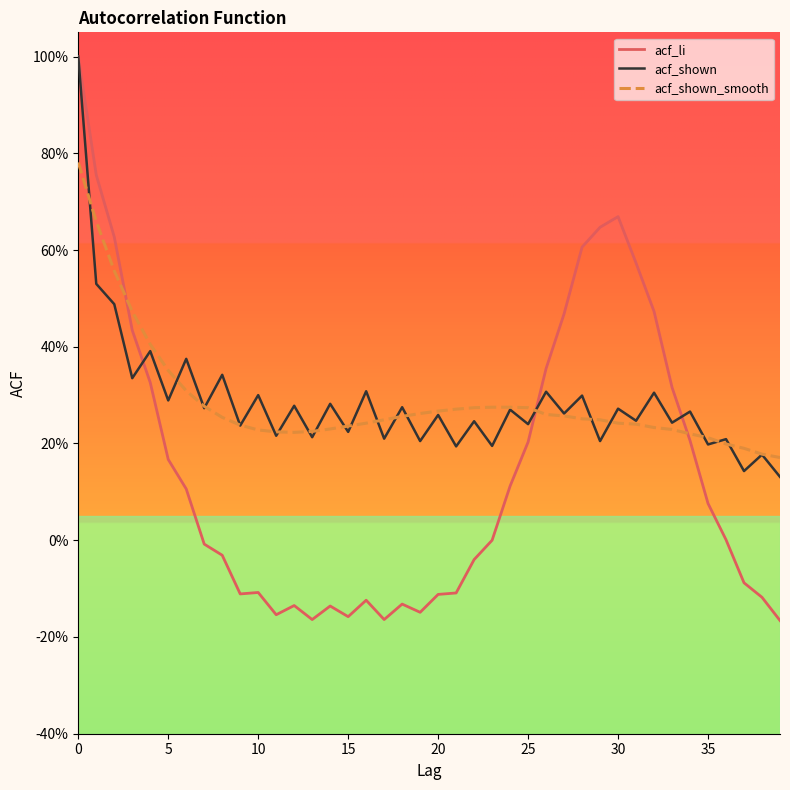

What are all the series names shown in the legend?

acf_li, acf_shown, acf_shown_smooth